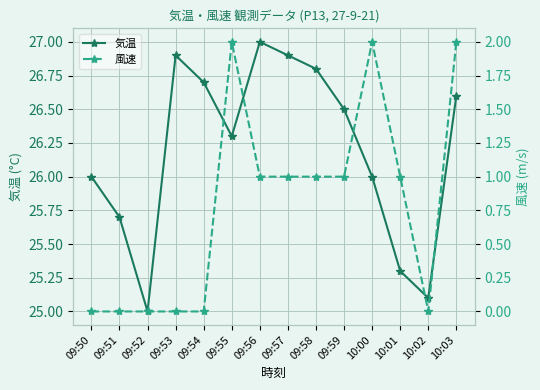

The value of 気温 at 09:51 is 9.2. True or false?

False